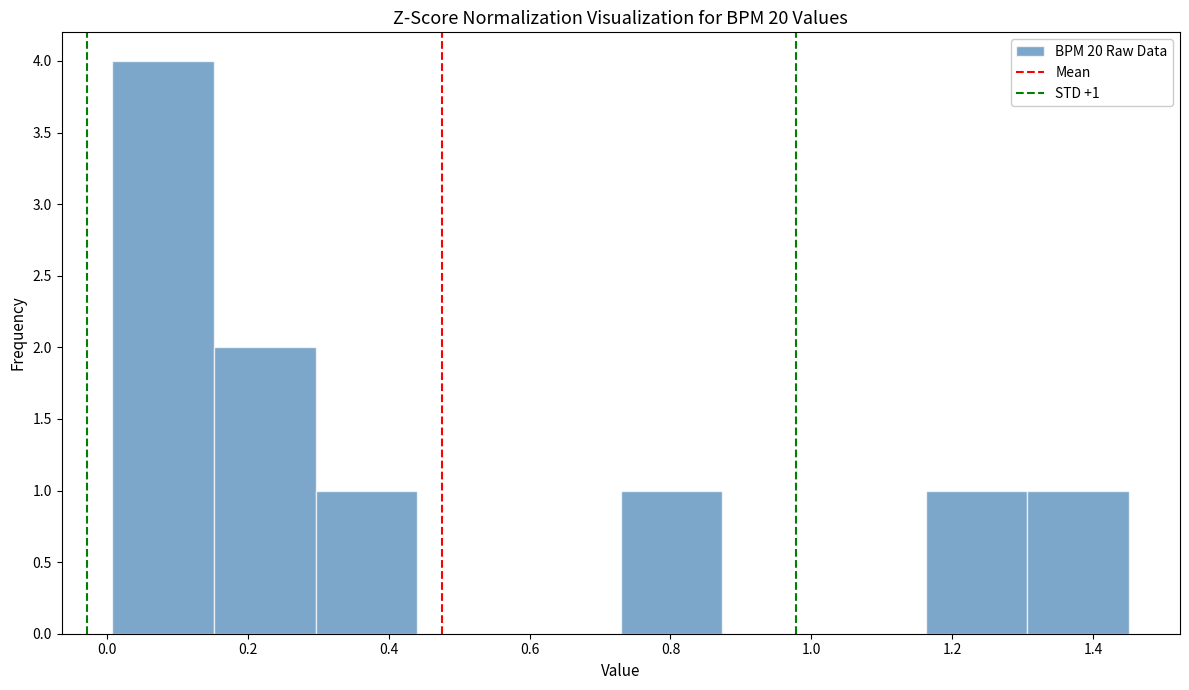

Over which range of the x-axis is the bar tallest?

0.00 to 0.16